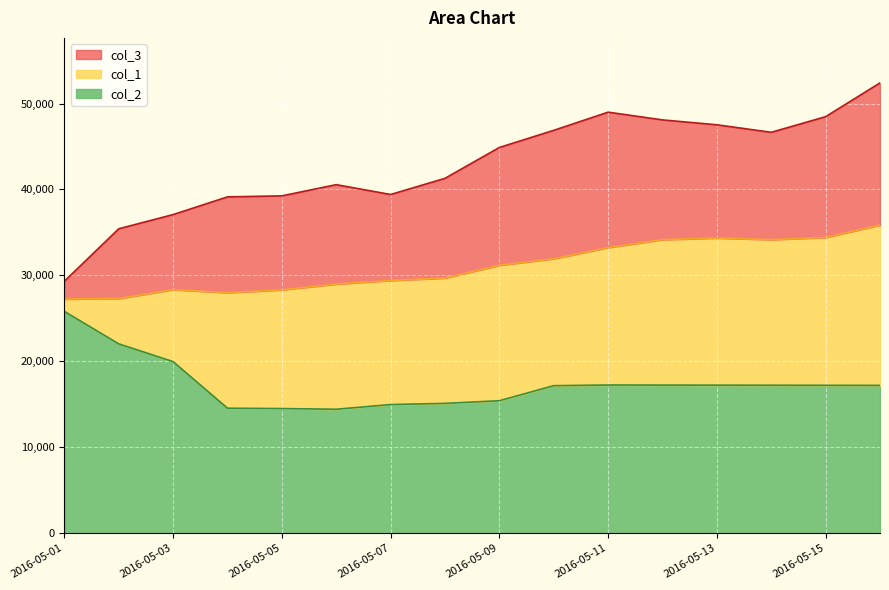

Reading left to right, transcribe all the data shown in this chart.

col_2: 25804	22024	19955	14534	14494	14411	14959	15096	15405	17157	17234	17226	17217	17209	17200	17191
col_3: 29316	35423	37075	39136	39254	40558	39412	41296	44889	46883	48998	48096	47528	46653	48473	52404
col_1: 27244	27302	28336	27982	28312	28990	29403	29685	31175	31936	33236	34159	34346	34159	34408	35861